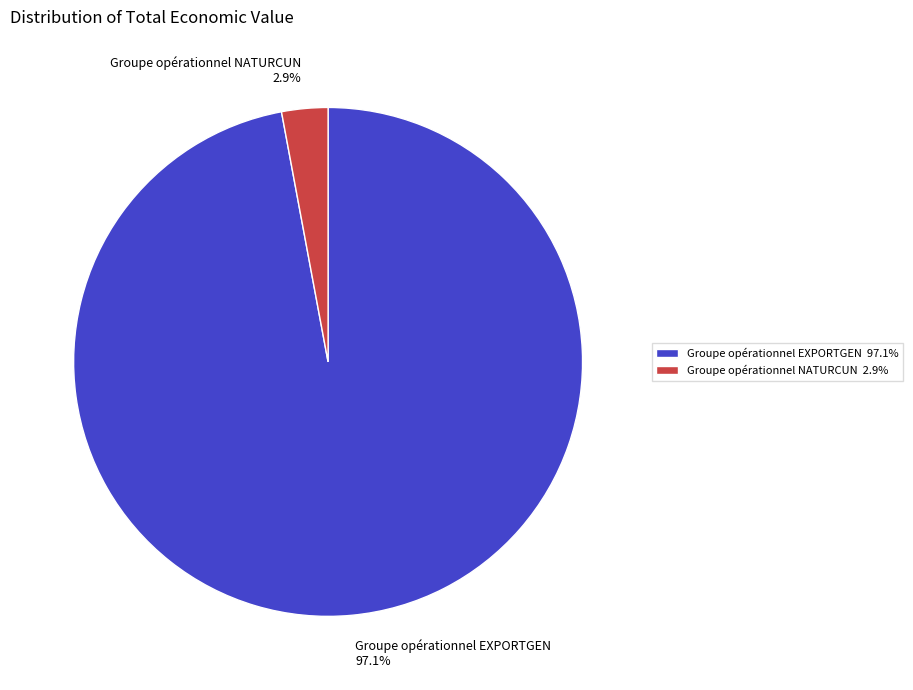

Count the number of slices in the pie.

2